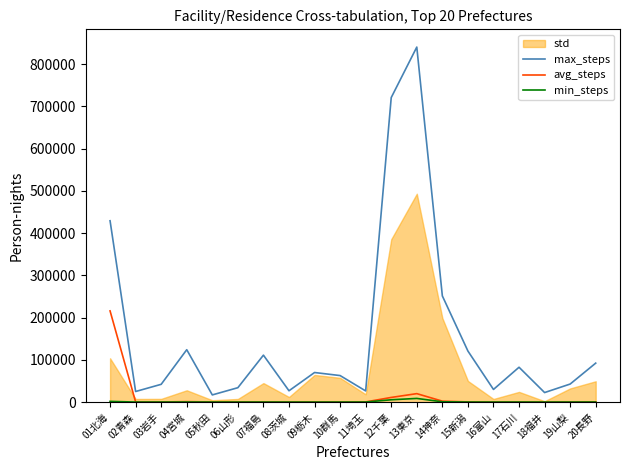

Rank the categories by avg_steps value from lowest to highest.

18福井, 16富山, 09栃木, 08茨城, 10群馬, 17石川, 19山梨, 07福島, 03岩手, 05秋田, 02青森, 11埼玉, 15新潟, 06山形, 20長野, 04宮城, 14神奈, 12千葉, 13東京, 01北海